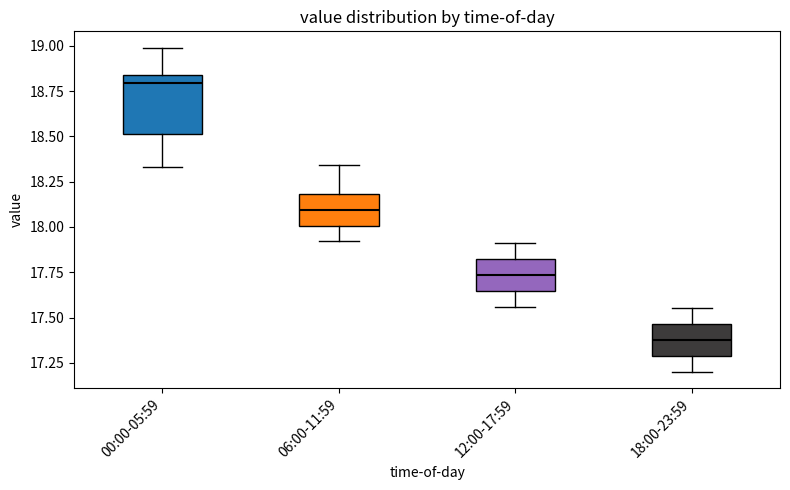

Reading left to right, transcribe this box plot: for each box, give where its median line is, the range the box spans, and where its two whiskers end, as read against the y-axis. The values are not printed on the chart, so give them approximately, as read against the axis.

00:00-05:59: median 18.80, box 18.50 to 18.85, whiskers 18.35 to 19.00
06:00-11:59: median 18.10, box 18.00 to 18.20, whiskers 17.90 to 18.35
12:00-17:59: median 17.75, box 17.65 to 17.80, whiskers 17.55 to 17.90
18:00-23:59: median 17.40, box 17.30 to 17.45, whiskers 17.20 to 17.55